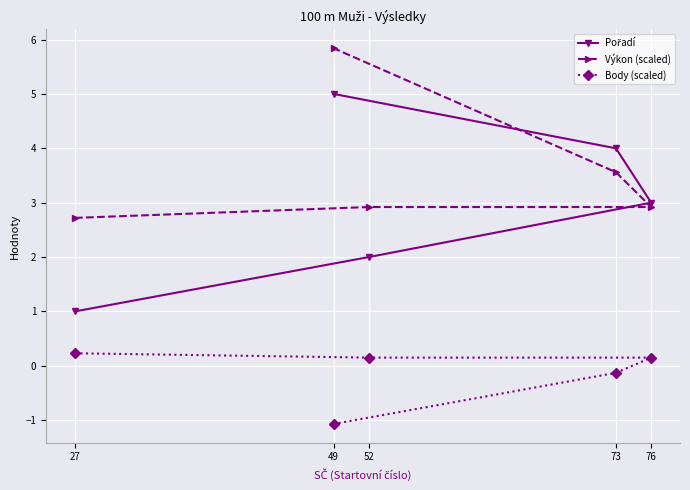

What is the difference between the maximum and minimum values in the Výkon (scaled) series?

3.1